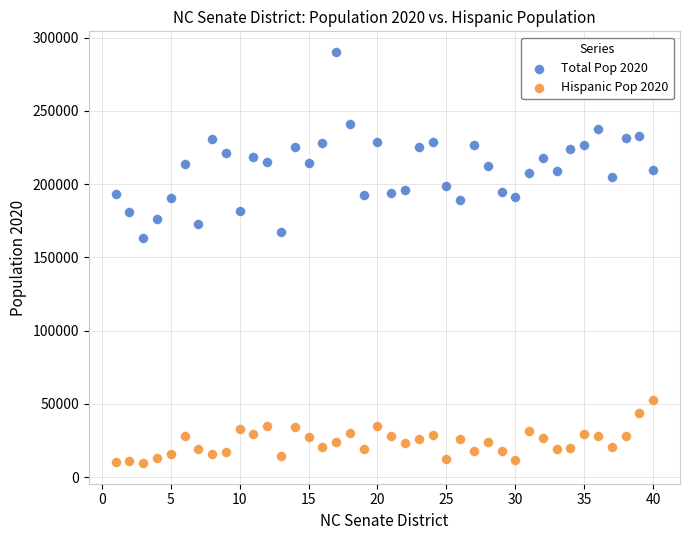

Which series reaches the minimum Y coordinate?

Hispanic Pop 2020